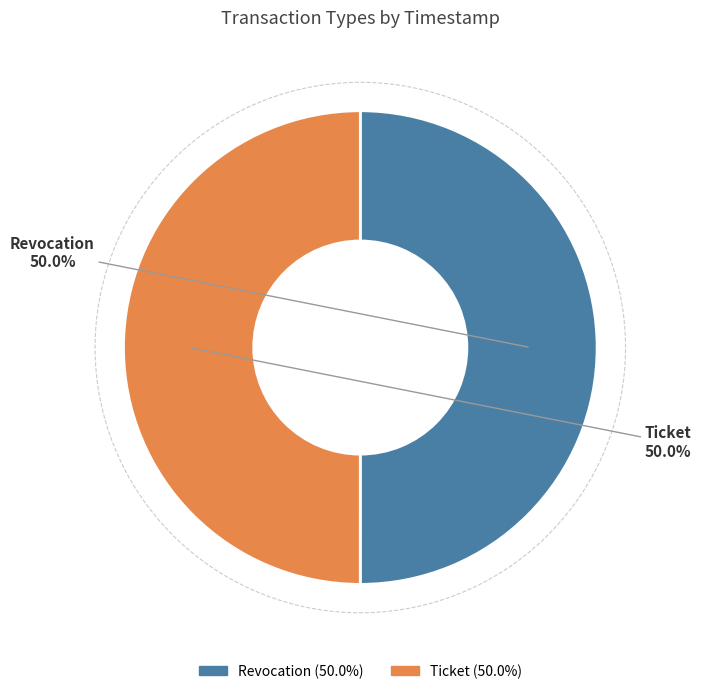

Which category accounts for the majority?

Revocation